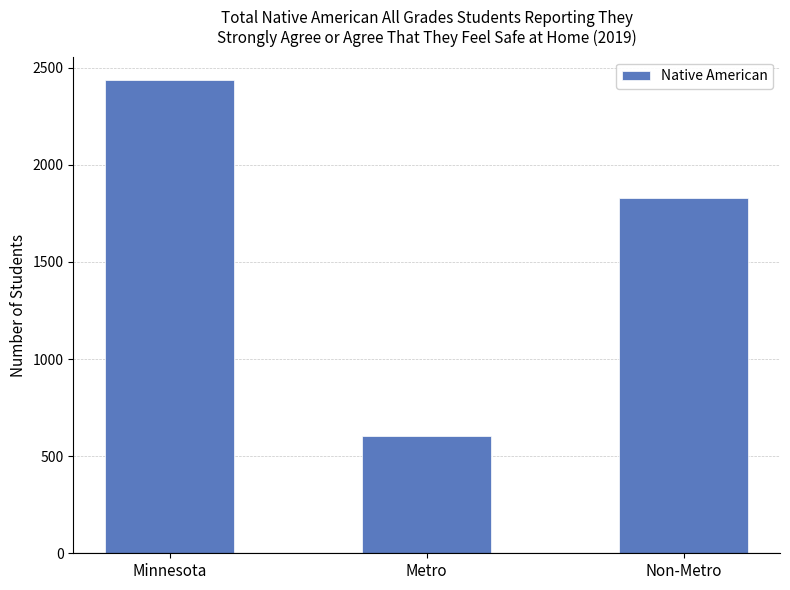

At which label is the value closest to 1520?

Non-Metro